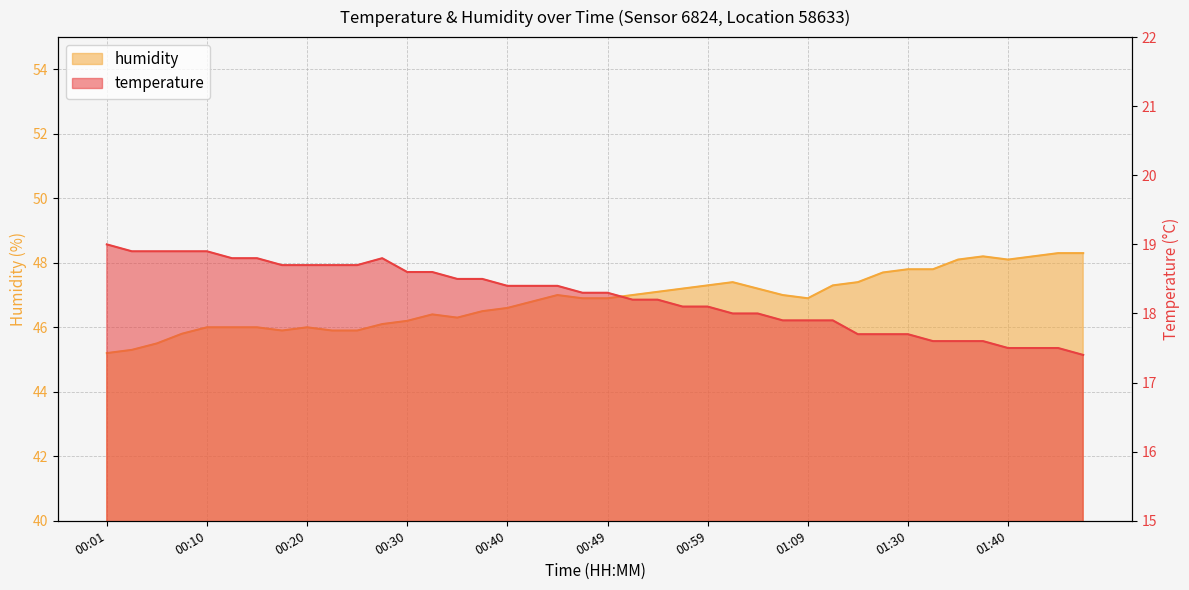

What is the difference between the maximum and minimum values in the humidity series?

3.1